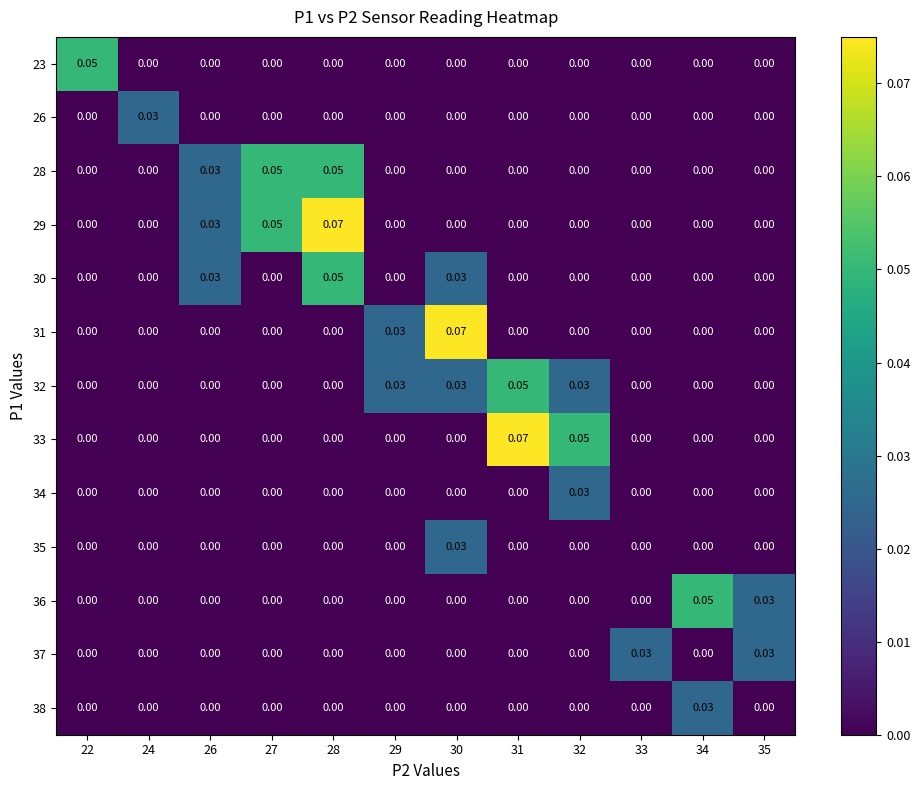

How many categories are shown in the chart?

12